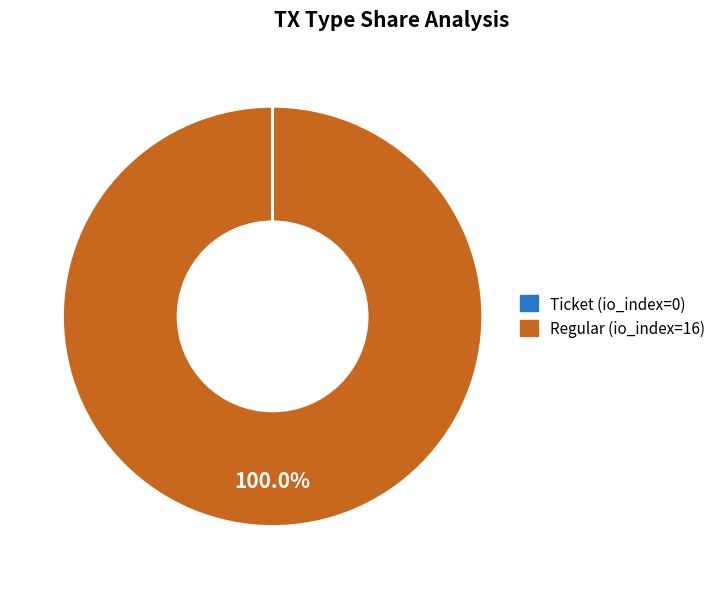

Which category has the biggest portion of the pie?

Regular (io_index=16)